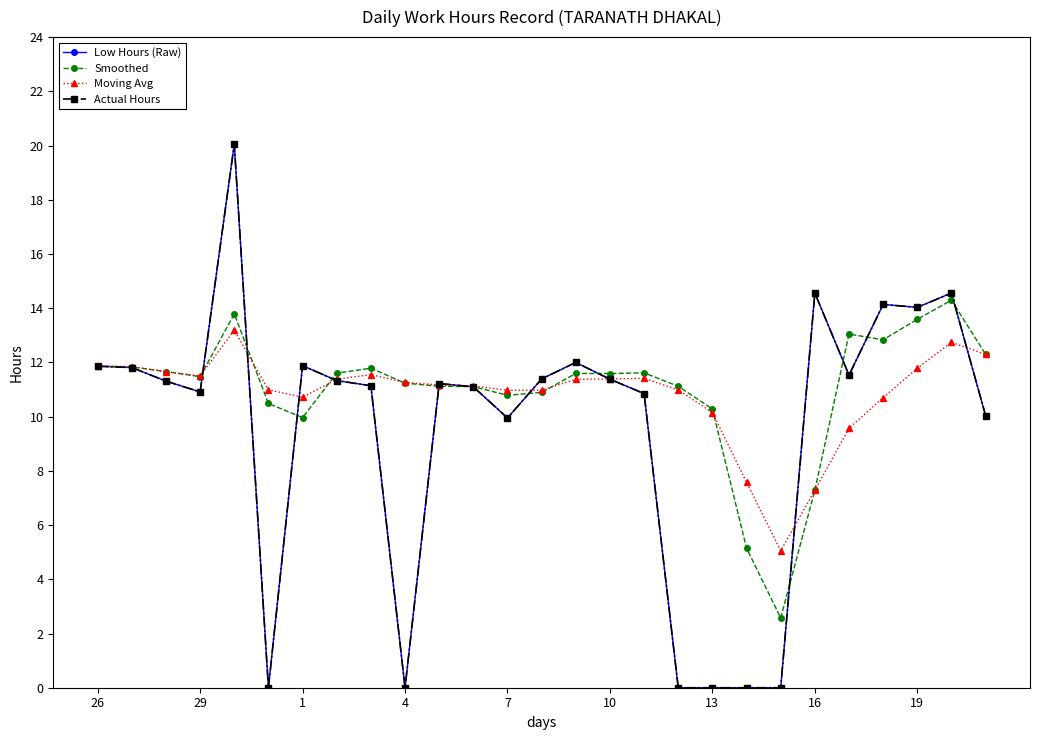

Does the chart have visible grid lines?

No